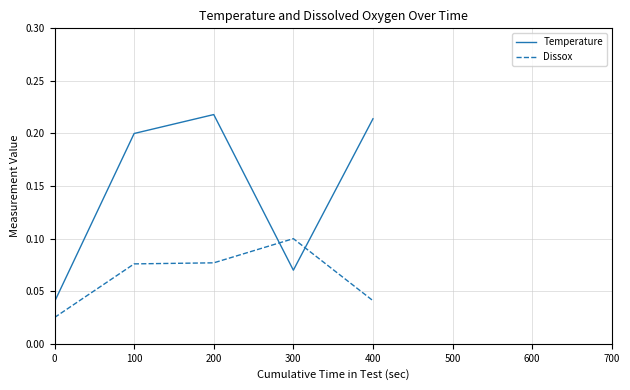

The value of Temperature at 200 is 0.1. True or false?

False